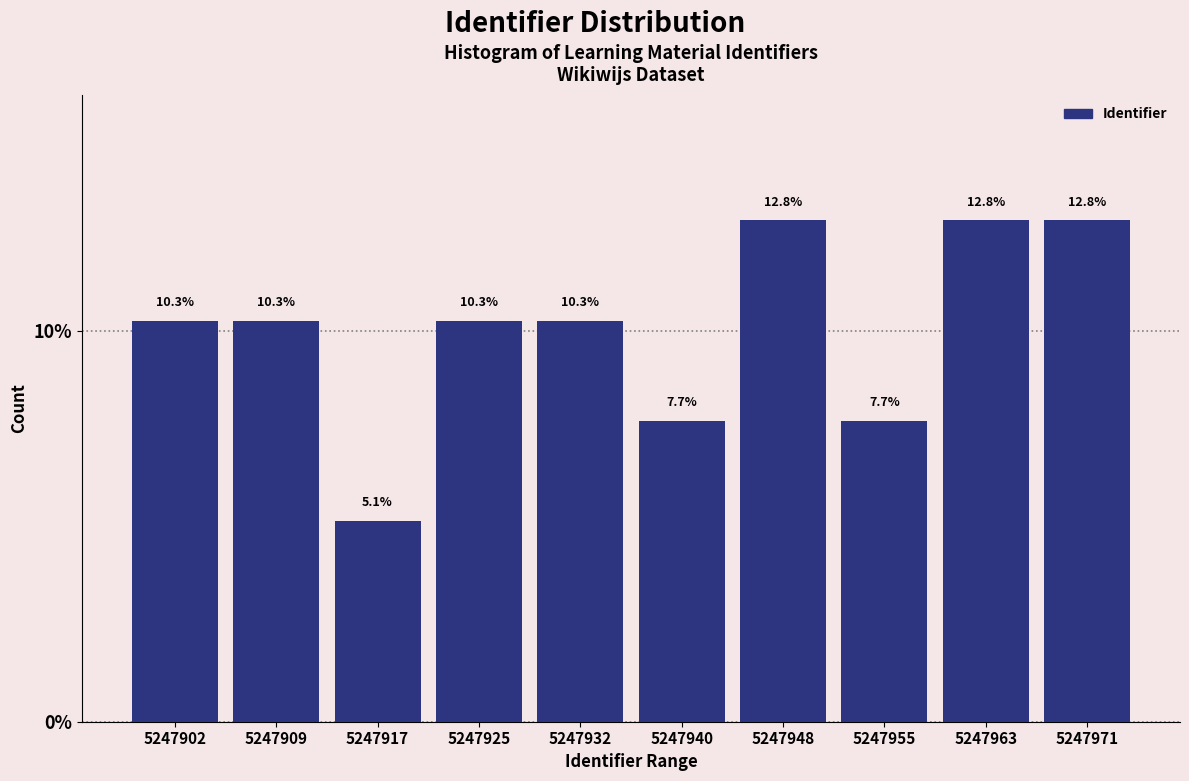

Reading right to left, transcribe all the data shown in this chart.

5247971=12.8	5247963=12.8	5247955=7.7	5247948=12.8	5247940=7.7	5247932=10.3	5247925=10.3	5247917=5.1	5247909=10.3	5247902=10.3